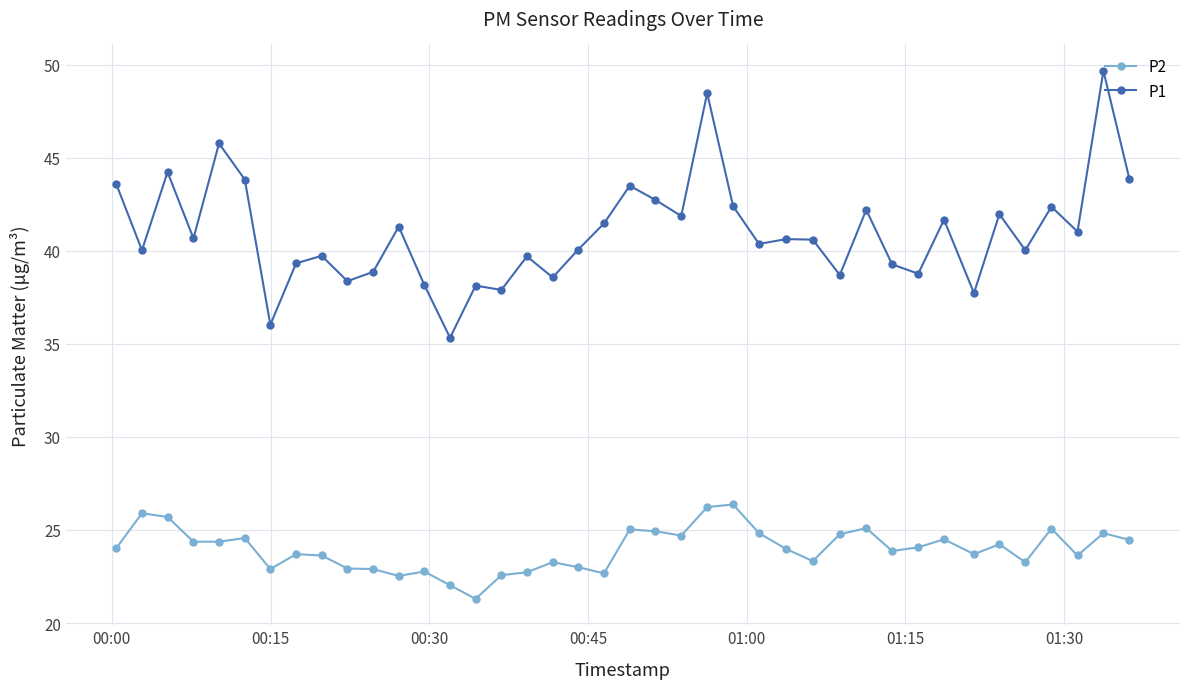

Which series has the widest spread of values?

P1